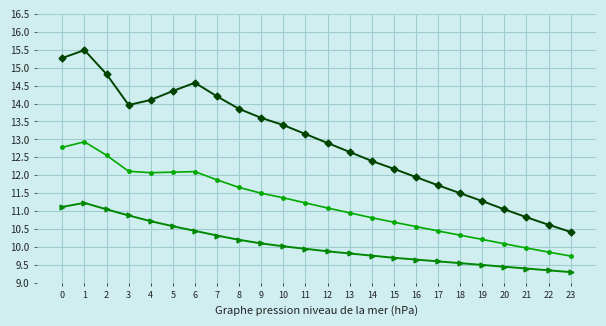

What is the total value across all series at 2?

38.4